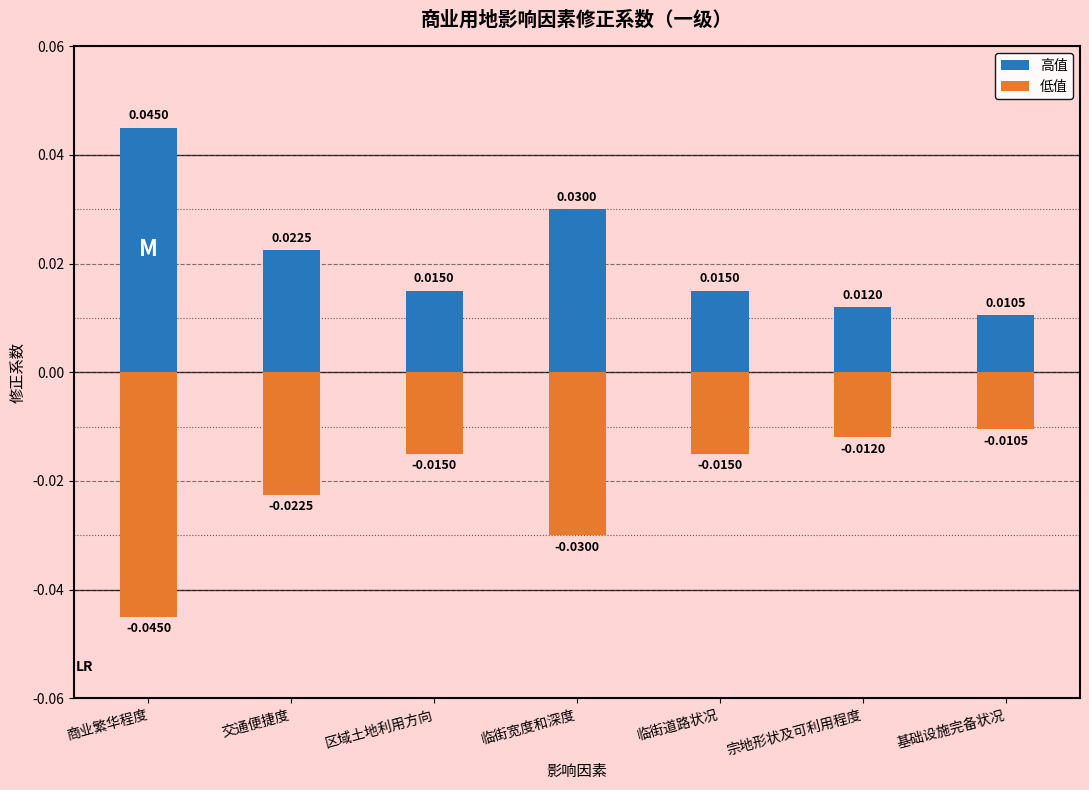

Is the value of 高值 at 区域土地利用方向 greater than the value of 低值 at 区域土地利用方向?

Yes